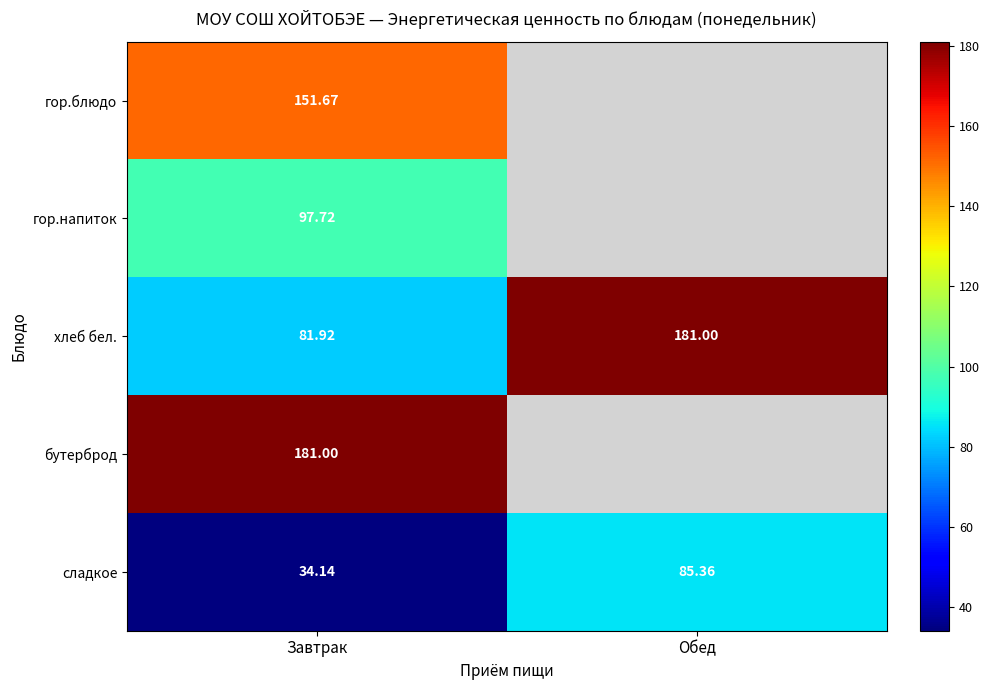

The хлеб бел. series shows 313.2 at Обед. True or false?

False